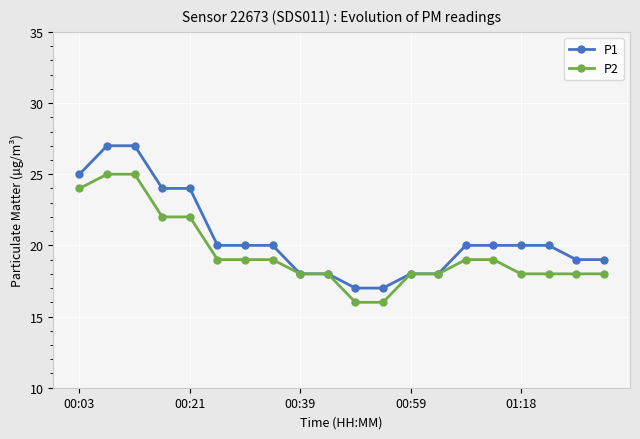

How many distinct data groups are displayed?

2